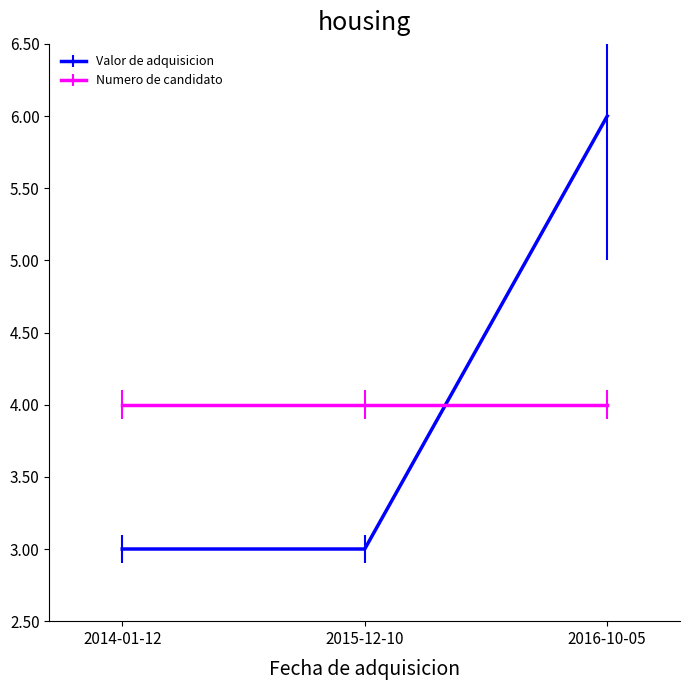

What position from the left is 2016-10-05?

3